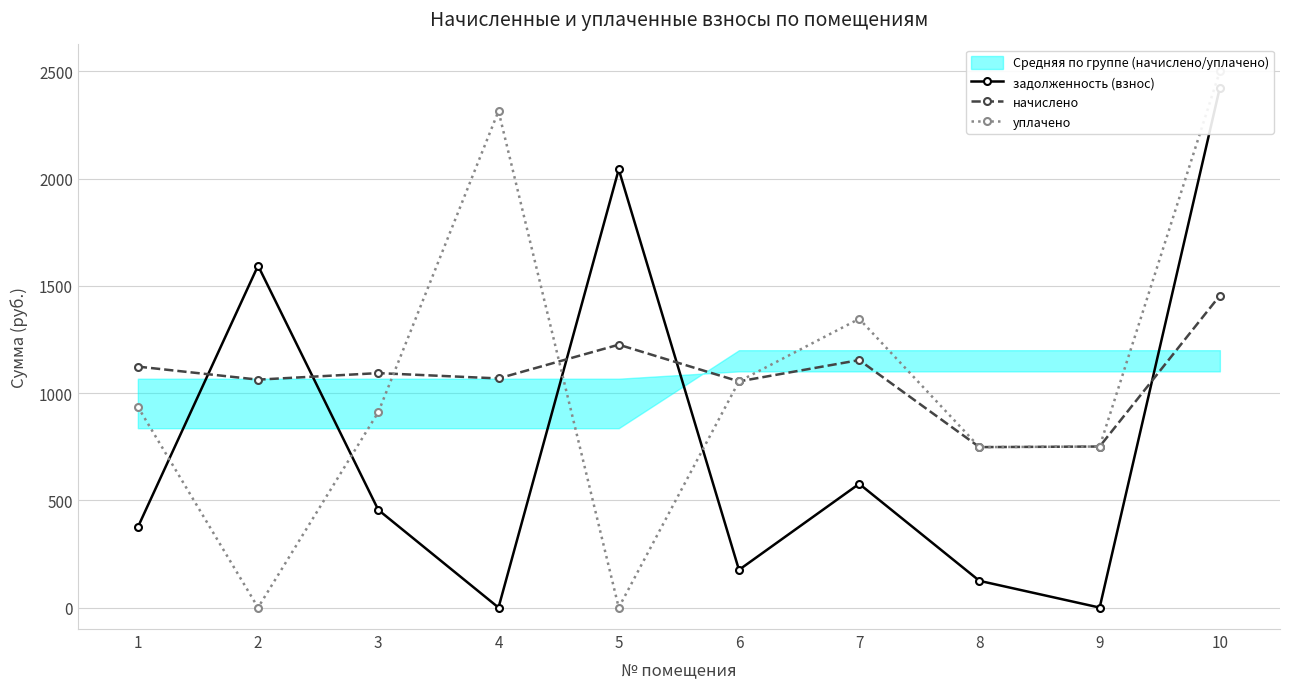

What is the difference between the maximum and minimum values in the начислено series?

706.6